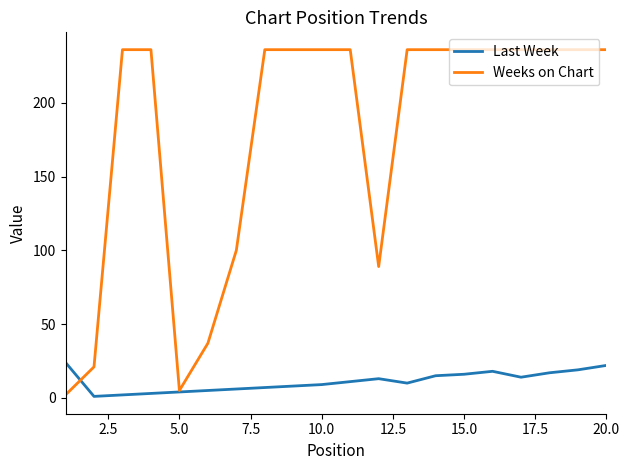

Rank the series by their maximum value, from lowest to highest.

Last Week, Weeks on Chart